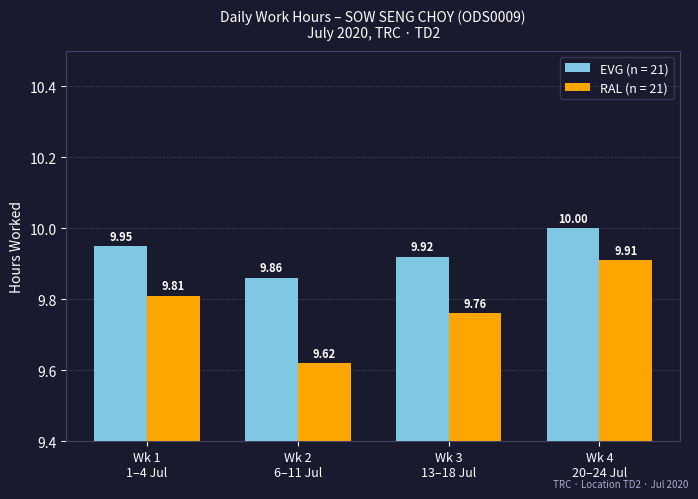

How many bars are there in total?

8